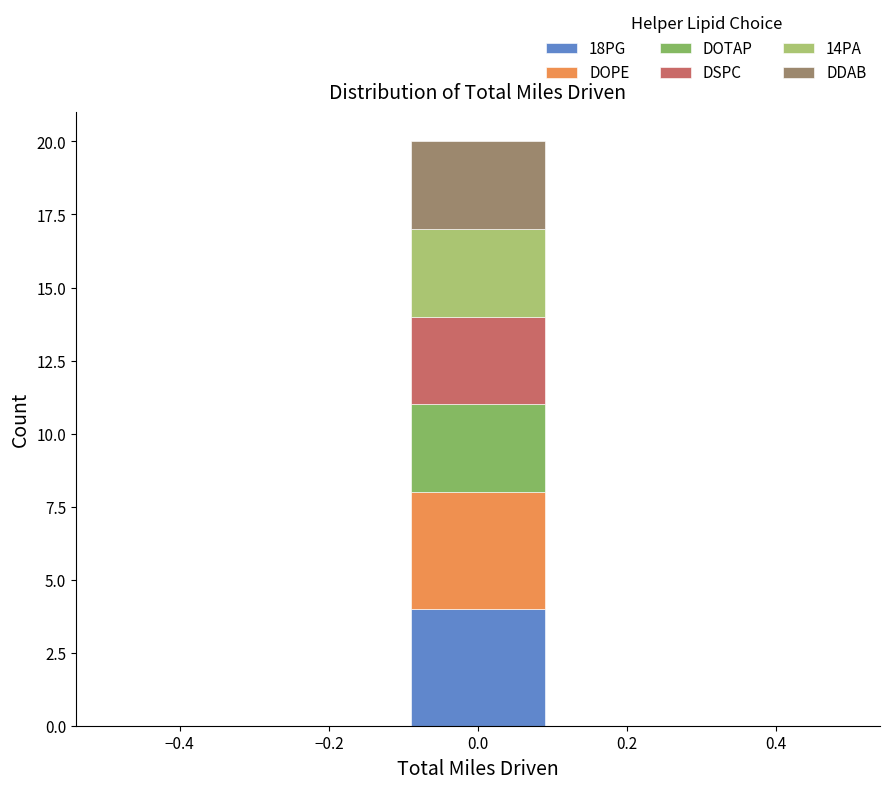

What is the total height of the stacked bar covering -0.1 to 0.1 on the x-axis? The values are not printed on the chart, so give them approximately, as read against the axis.

20